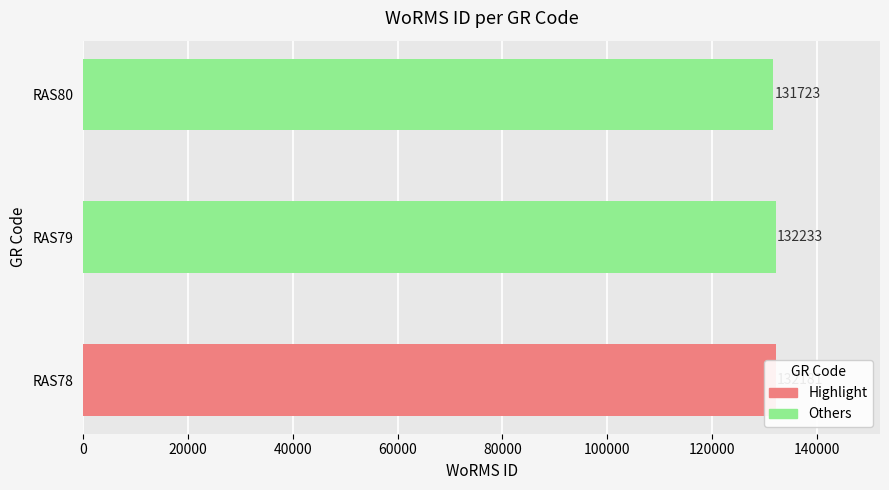

What is the sum of the values at RAS79 and RAS78?

264414